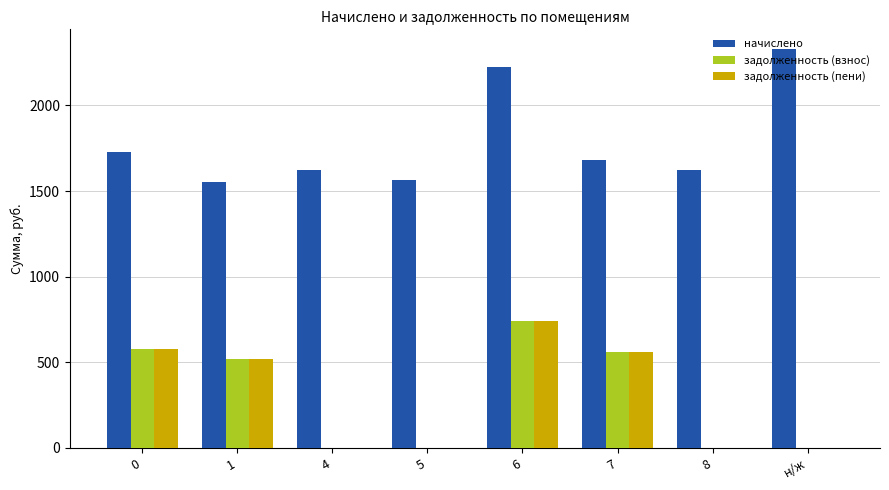

How many data points in задолженность (взнос) are above 516?

4